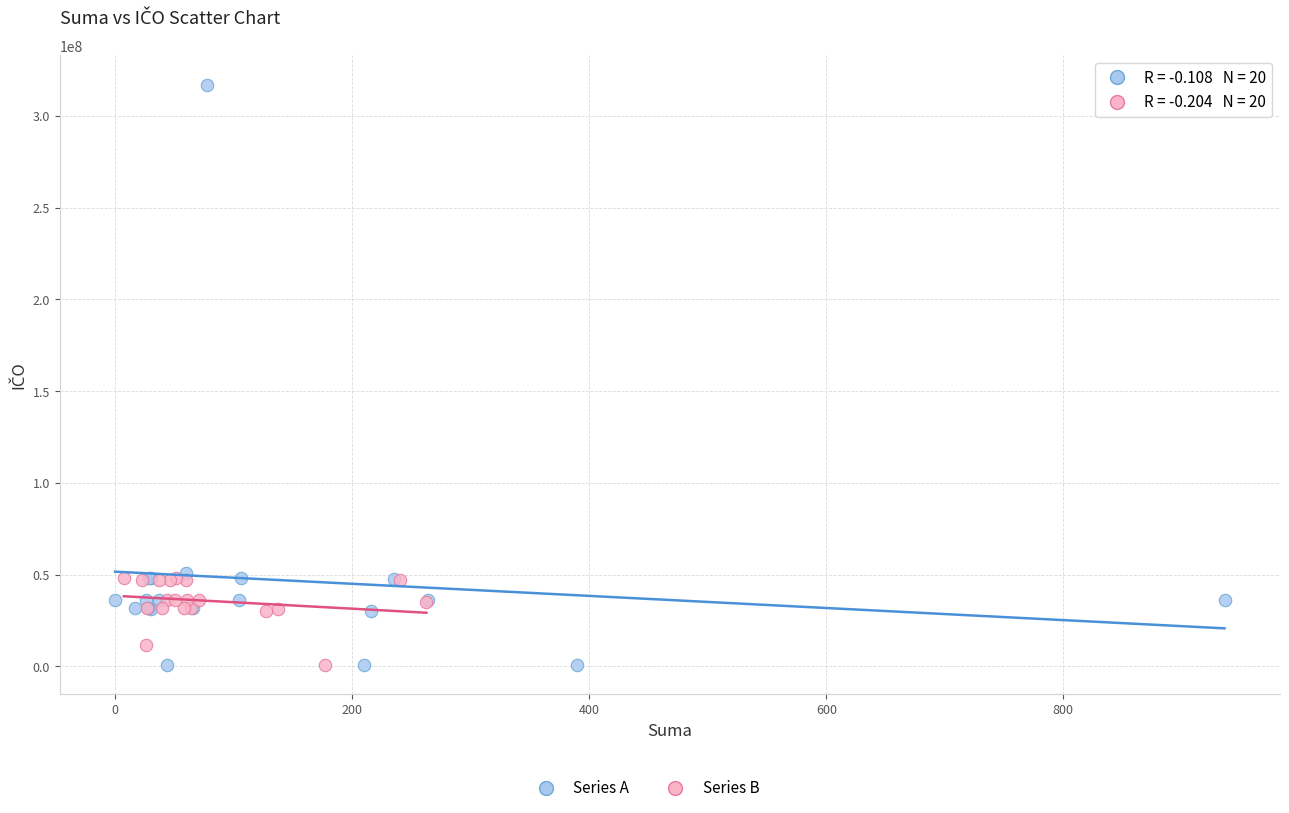

Which series has the largest Y range (max minus min)?

Series A